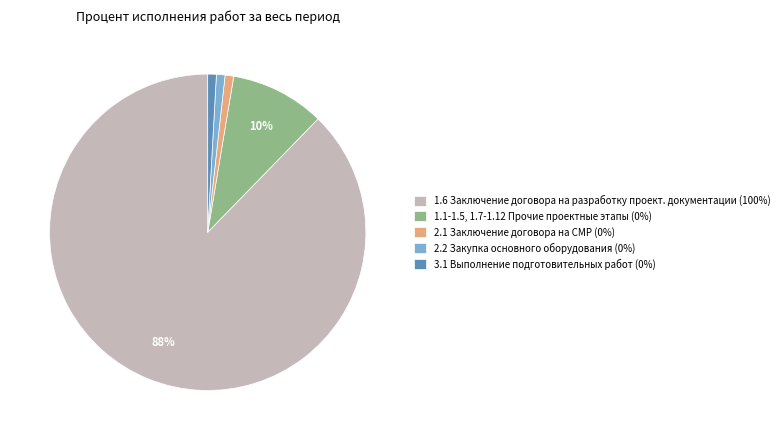

Between 3.1 Выполнение подготовительных работ (0%) and 1.1-1.5, 1.7-1.12 Прочие проектные этапы (0%), which is larger?

1.1-1.5, 1.7-1.12 Прочие проектные этапы (0%)